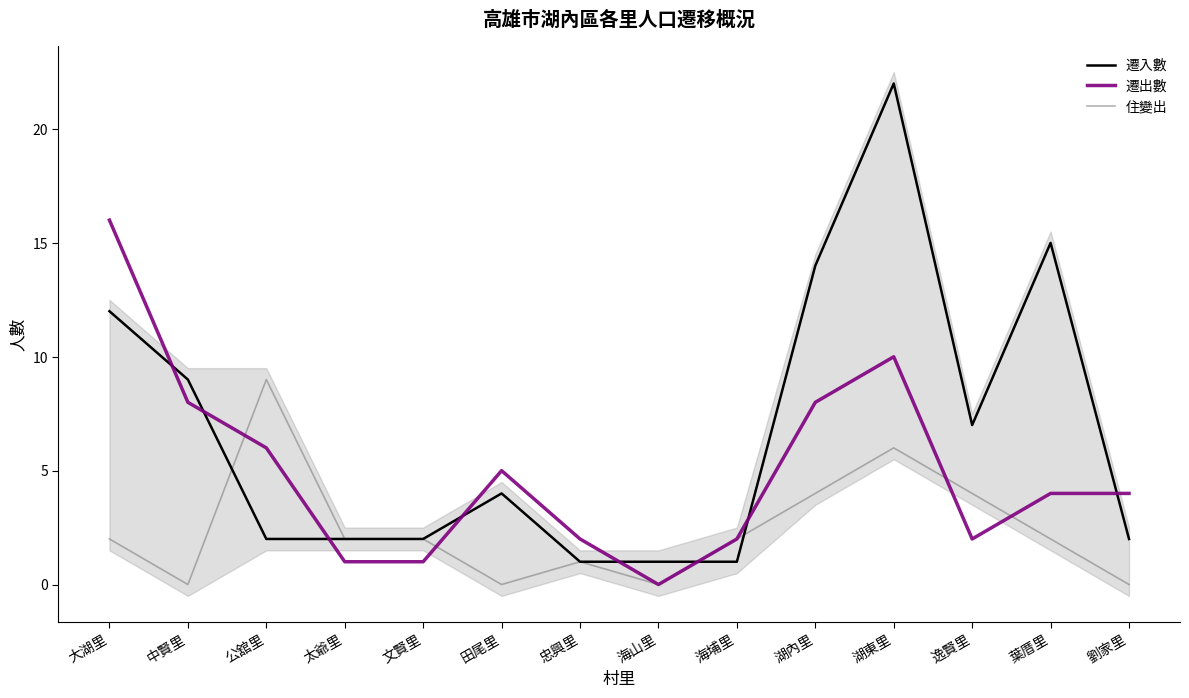

What is the sum of all 遷出數 values?

69